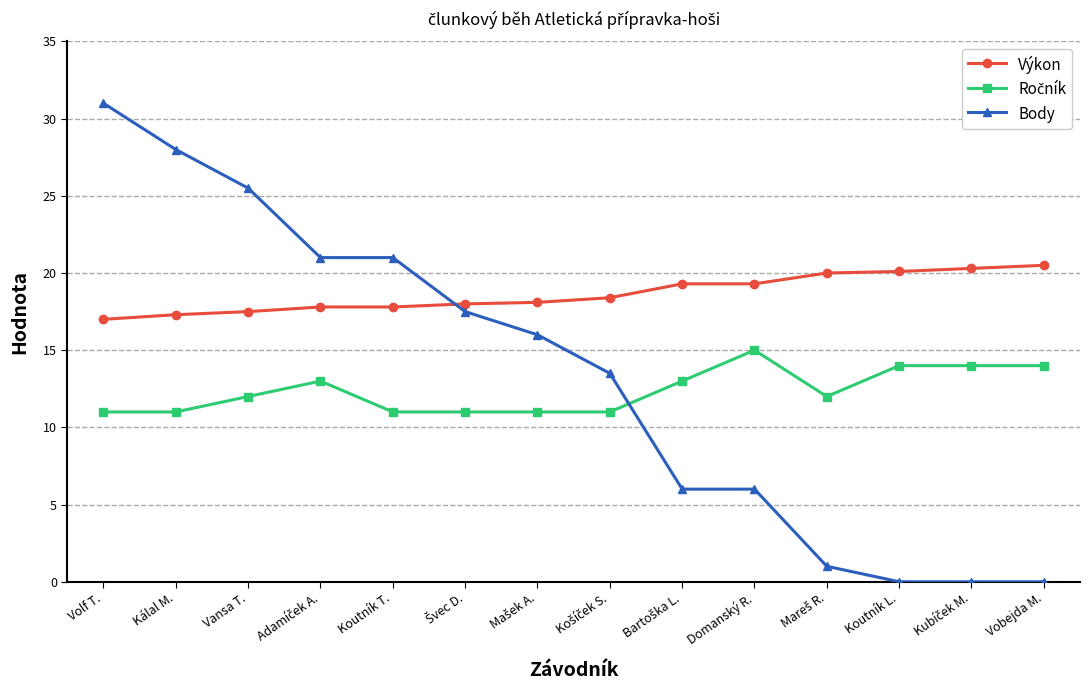

What is the label of the 1st point from the left?

Volf T.